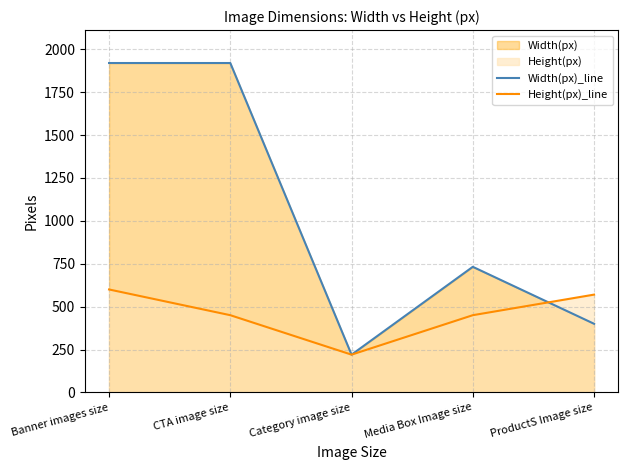

At which category is the sum across all series the highest?

Banner images size